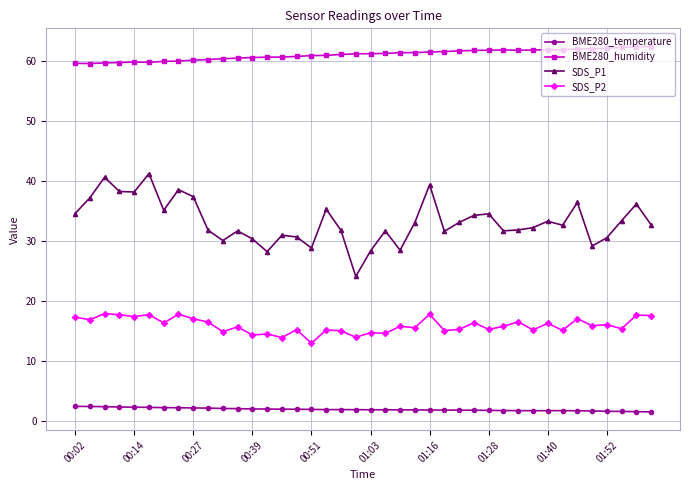

True or false: SDS_P2 and SDS_P1 intersect in this chart.

False